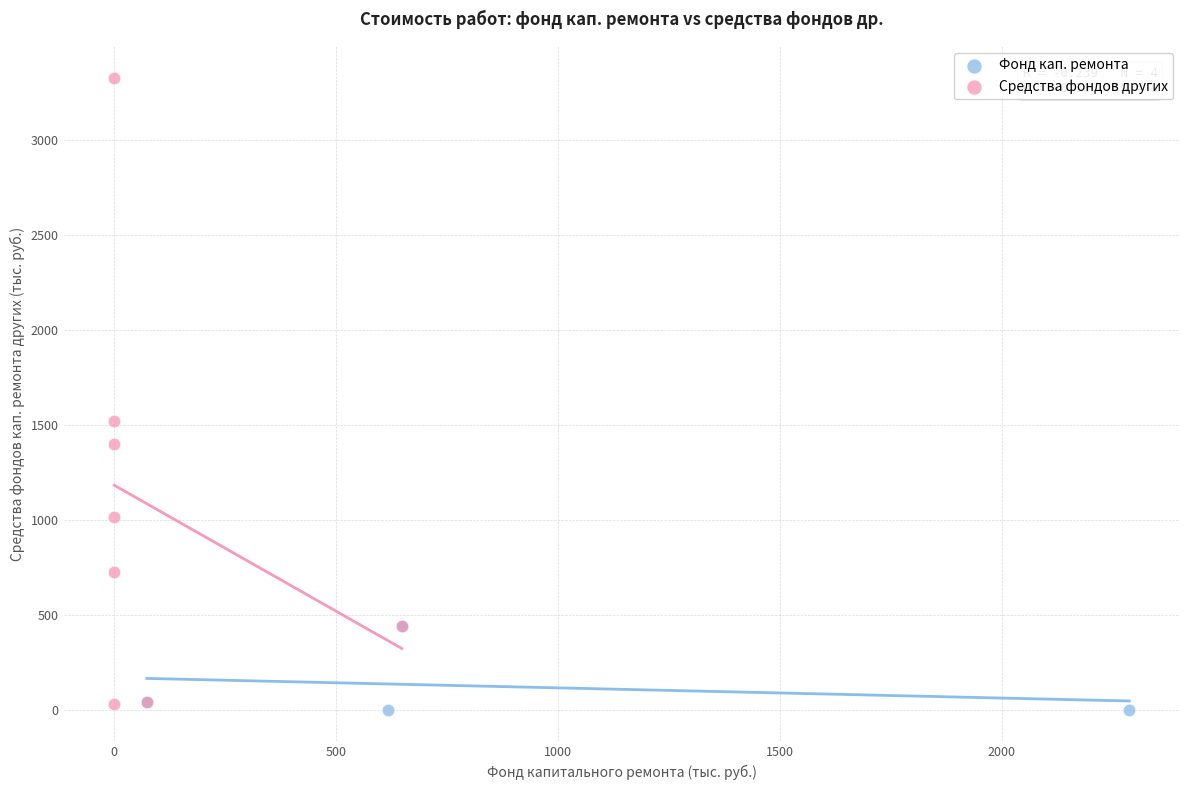

Which series contains the highest Y value?

Средства фондов других